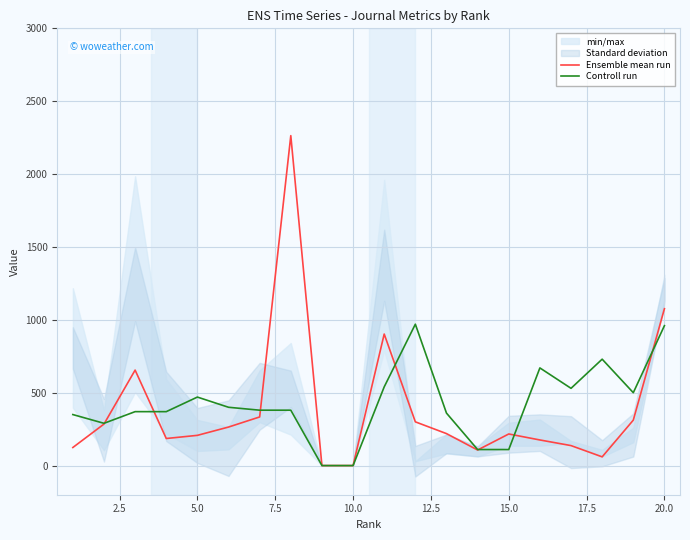

Which series has the widest spread of values?

Ensemble mean run